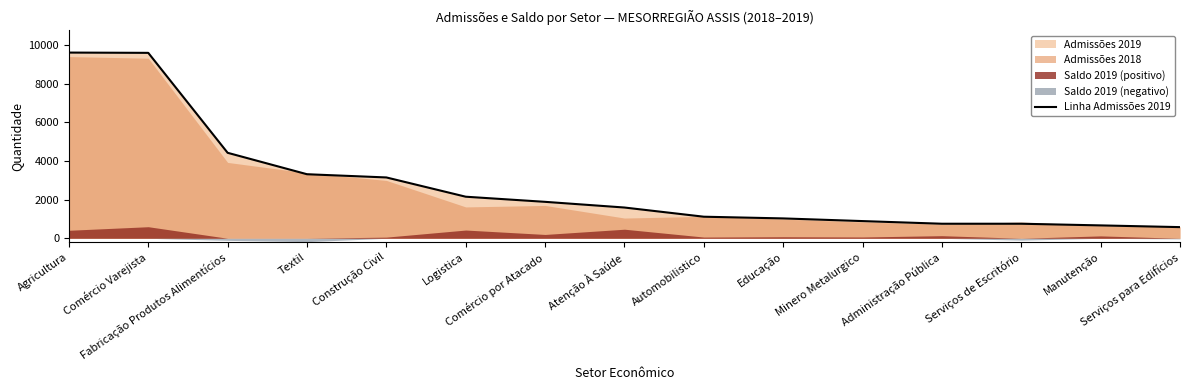

True or false: the data shows 1389 at Minero Metalurgico.

False